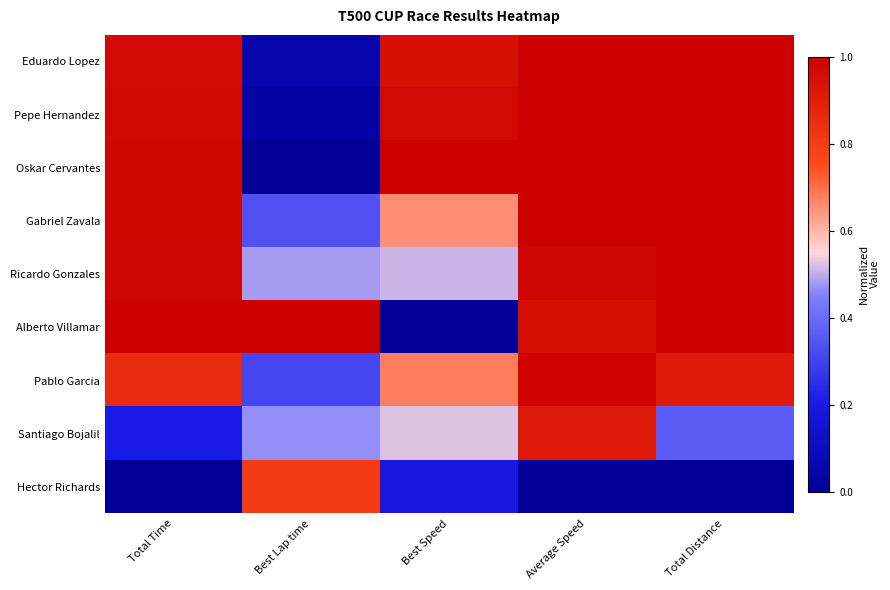

Reading left to right, list all the values displayed in this chart.

Eduardo Lopez: Total Time=1.0	Best Lap time=0.1	Best Speed=0.9	Average Speed=1.0	Total Distance=1.0
Pepe Hernandez: Total Time=1.0	Best Lap time=0.0	Best Speed=1.0	Average Speed=1.0	Total Distance=1.0
Oskar Cervantes: Total Time=1.0	Best Lap time=0.0	Best Speed=1.0	Average Speed=1.0	Total Distance=1.0
Gabriel Zavala: Total Time=1.0	Best Lap time=0.3	Best Speed=0.7	Average Speed=1.0	Total Distance=1.0
Ricardo Gonzales: Total Time=1.0	Best Lap time=0.5	Best Speed=0.5	Average Speed=1.0	Total Distance=1.0
Alberto Villamar: Total Time=1.0	Best Lap time=1.0	Best Speed=0.0	Average Speed=0.9	Total Distance=1.0
Pablo Garcia: Total Time=0.9	Best Lap time=0.3	Best Speed=0.7	Average Speed=1.0	Total Distance=0.9
Santiago Bojalil: Total Time=0.2	Best Lap time=0.5	Best Speed=0.5	Average Speed=0.9	Total Distance=0.4
Hector Richards: Total Time=0.0	Best Lap time=0.8	Best Speed=0.2	Average Speed=0.0	Total Distance=0.0